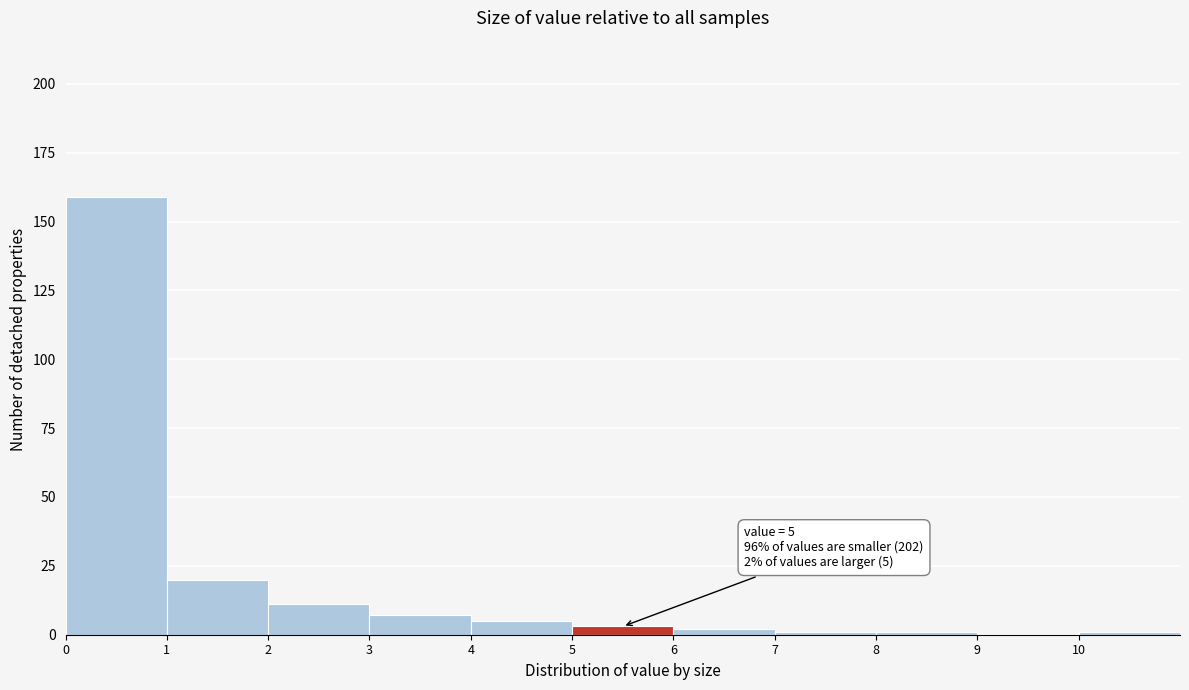

Which range on the x-axis has the tallest bar?

0 to 1